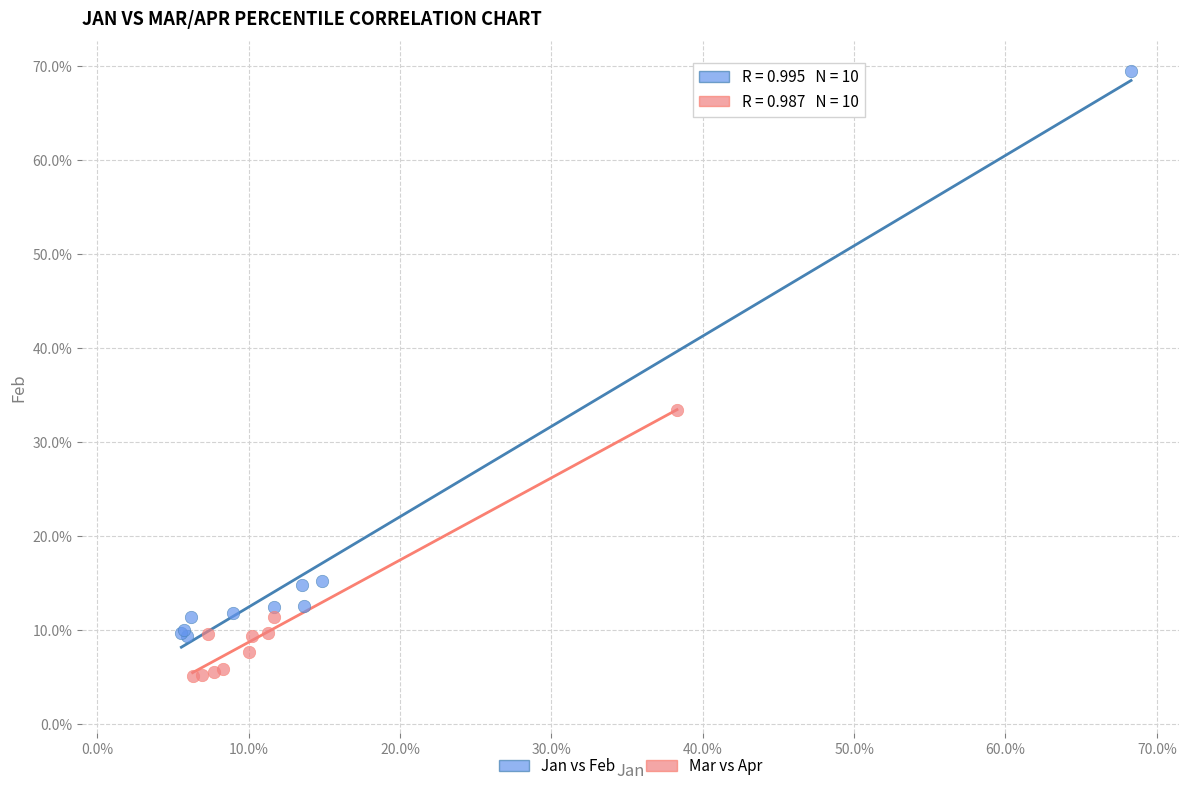

Which series has the largest Y range (max minus min)?

Jan vs Feb